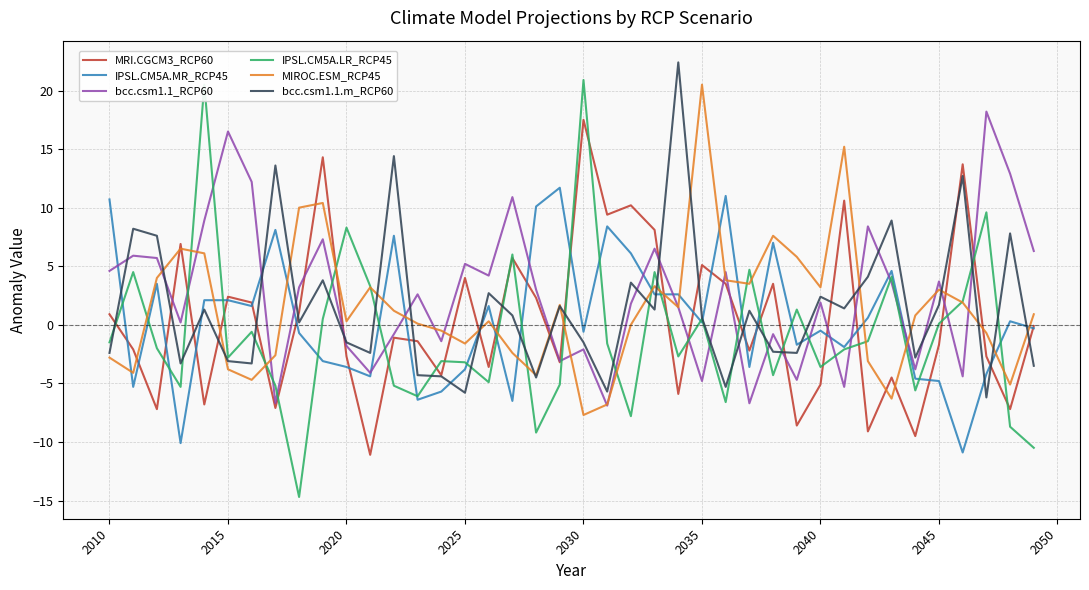

How many series are shown in this chart?

6